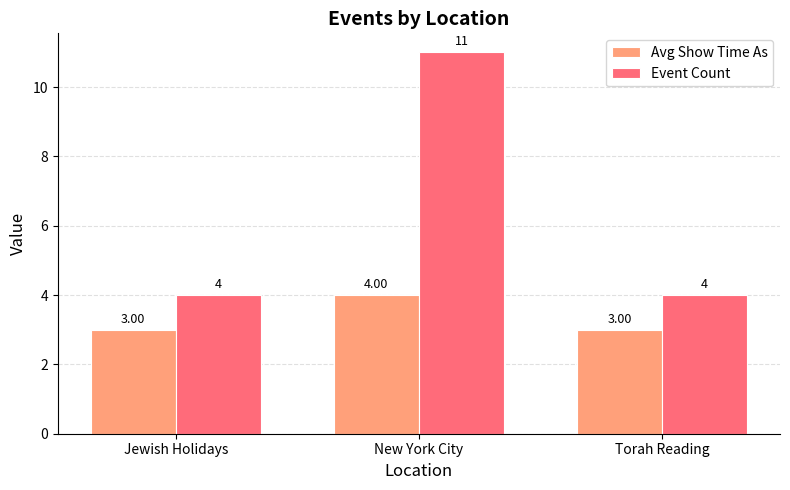

How many series are shown in this chart?

2